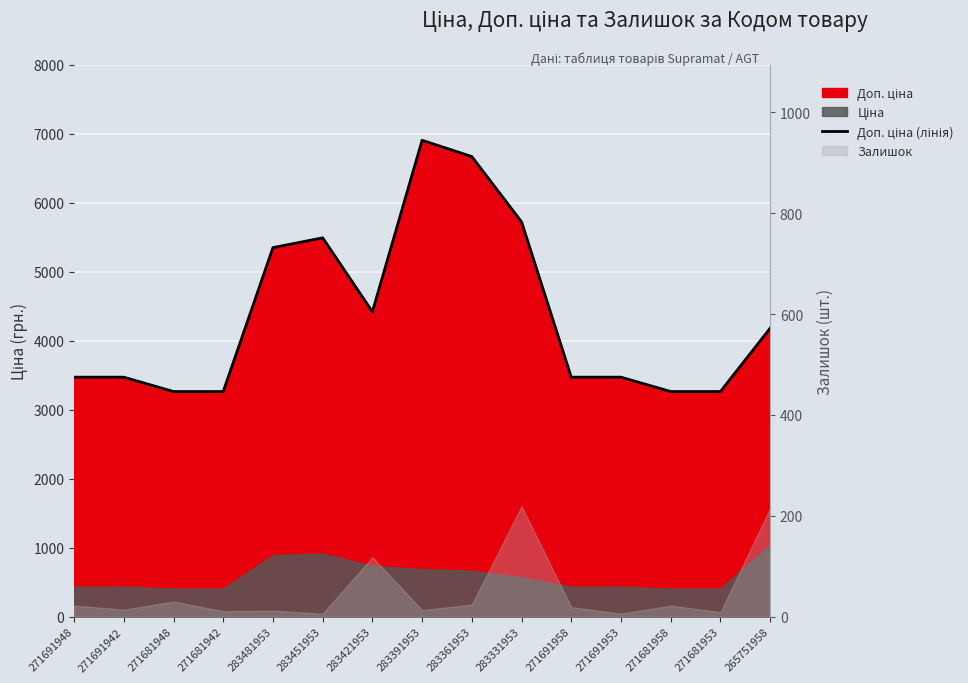

The chart shows a value of 6666.0 at 283361953. True or false?

True